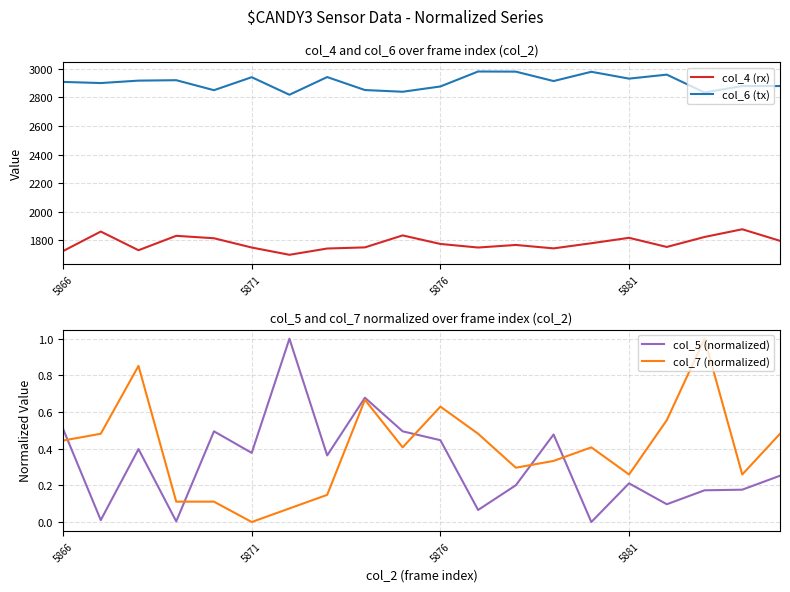

What is the value of the col_6 (tx) point at the 17th from the left?

2960.0